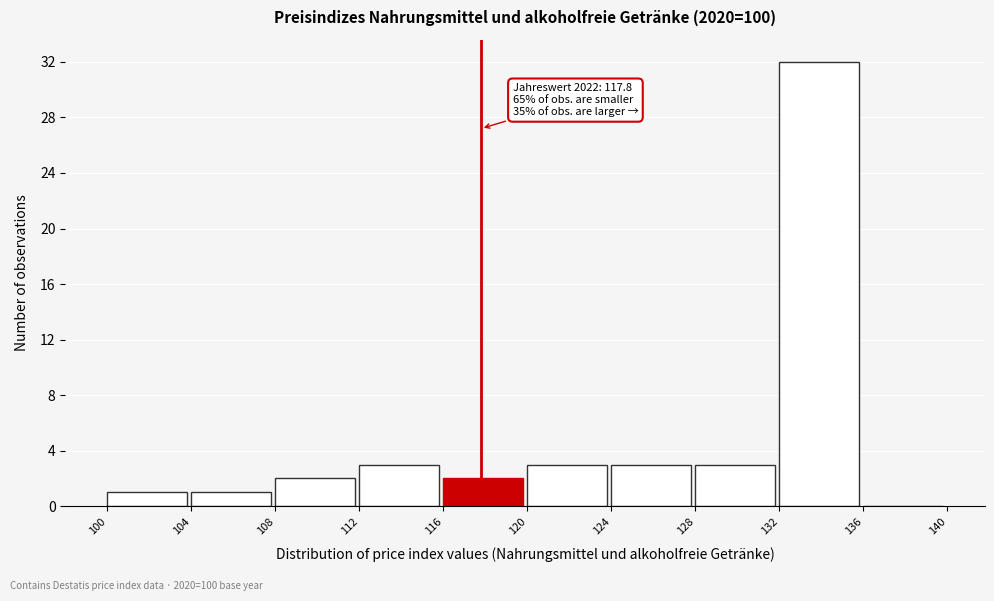

Over which range of the x-axis is the bar tallest?

132 to 136